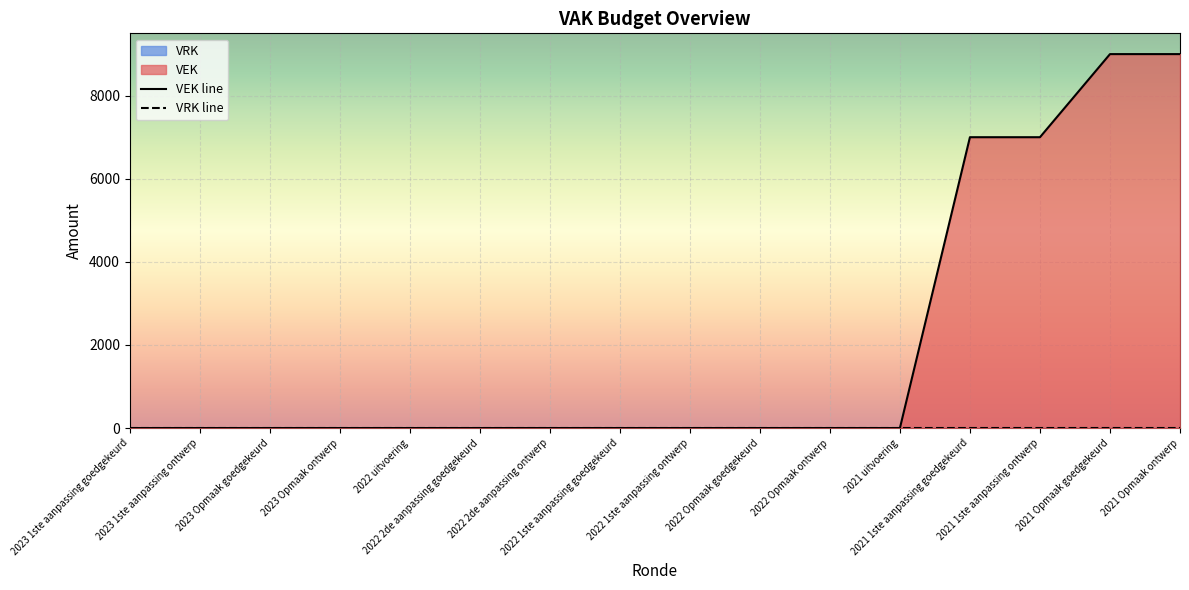

Reading left to right, list all the values displayed in this chart.

2023 1ste aanpassing goedgekeurd=0	2023 1ste aanpassing ontwerp=0	2023 Opmaak goedgekeurd=0	2023 Opmaak ontwerp=0	2022 uitvoering=0	2022 2de aanpassing goedgekeurd=0	2022 2de aanpassing ontwerp=0	2022 1ste aanpassing goedgekeurd=0	2022 1ste aanpassing ontwerp=0	2022 Opmaak goedgekeurd=0	2022 Opmaak ontwerp=0	2021 uitvoering=0	2021 1ste aanpassing goedgekeurd=7000	2021 1ste aanpassing ontwerp=7000	2021 Opmaak goedgekeurd=9000	2021 Opmaak ontwerp=9000